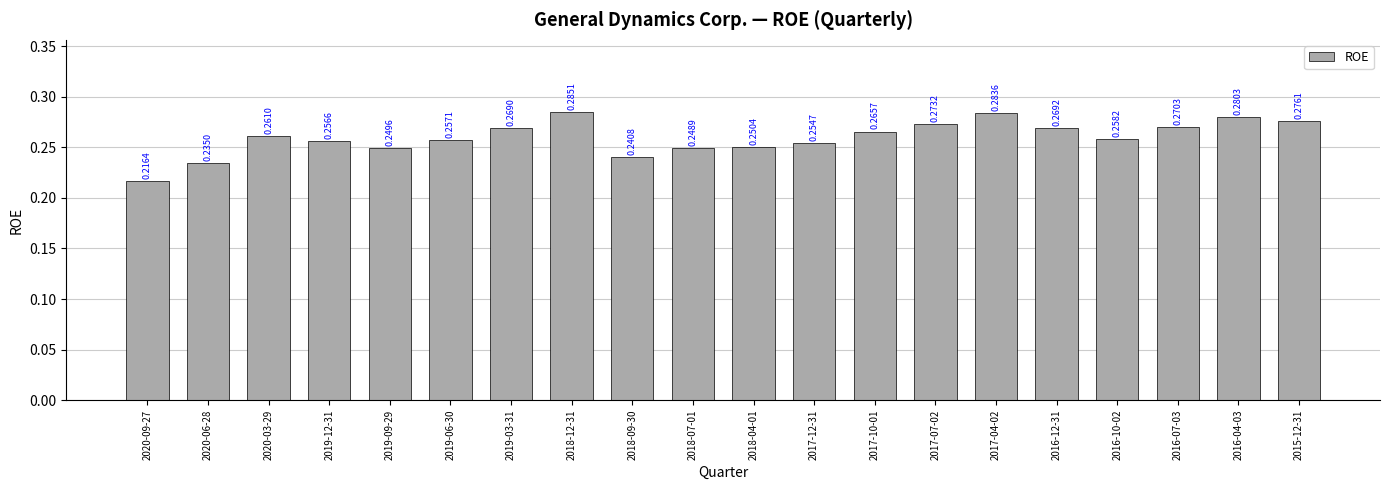

Which has a higher value, 2018-09-30 or 2019-03-31?

2019-03-31